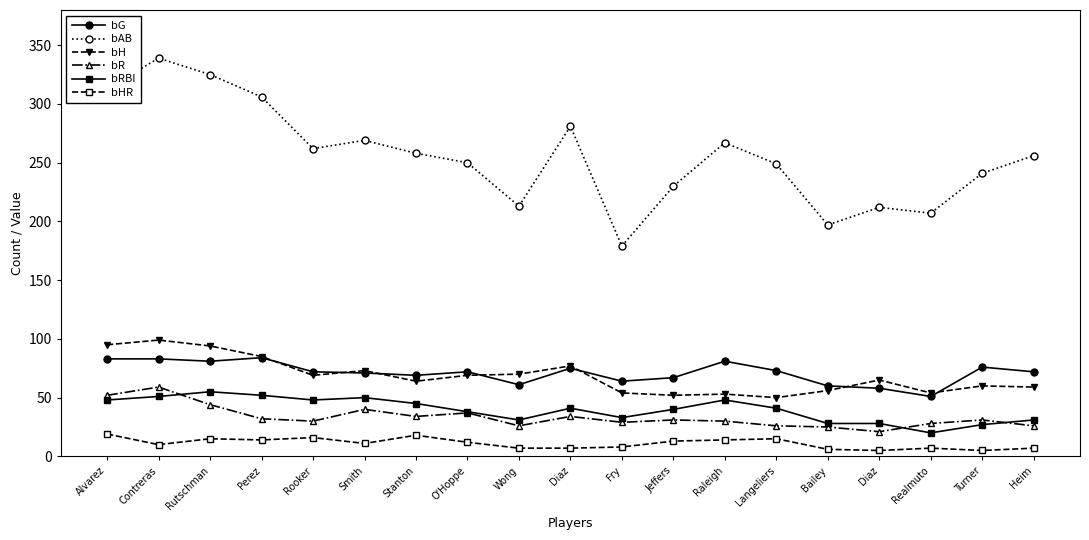

True or false: bRBI has more than 2 interior local peaks.

True